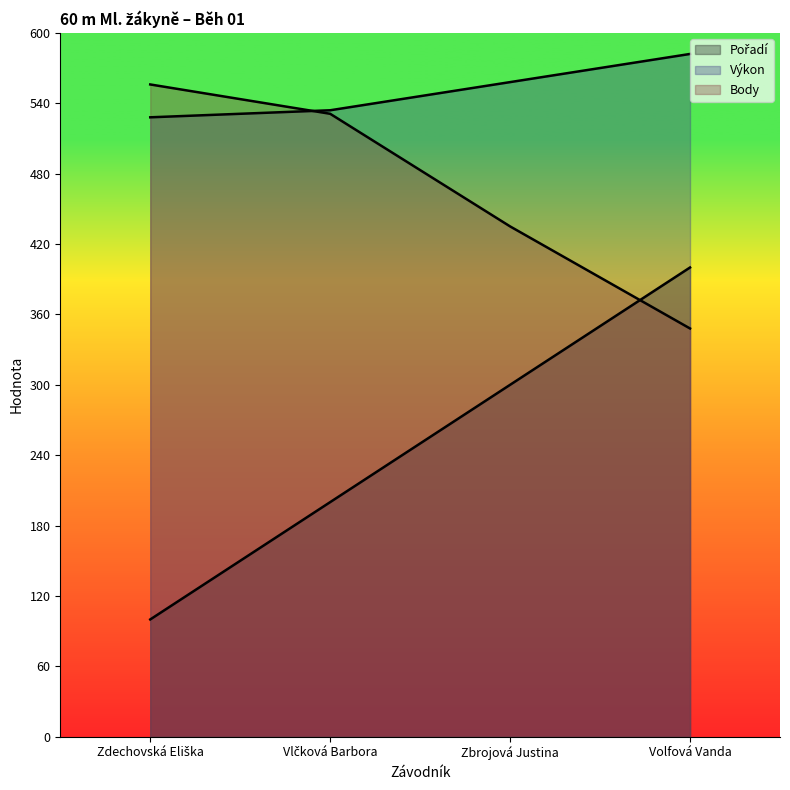

What is the total value across all series at Zdechovská Eliška?

1184